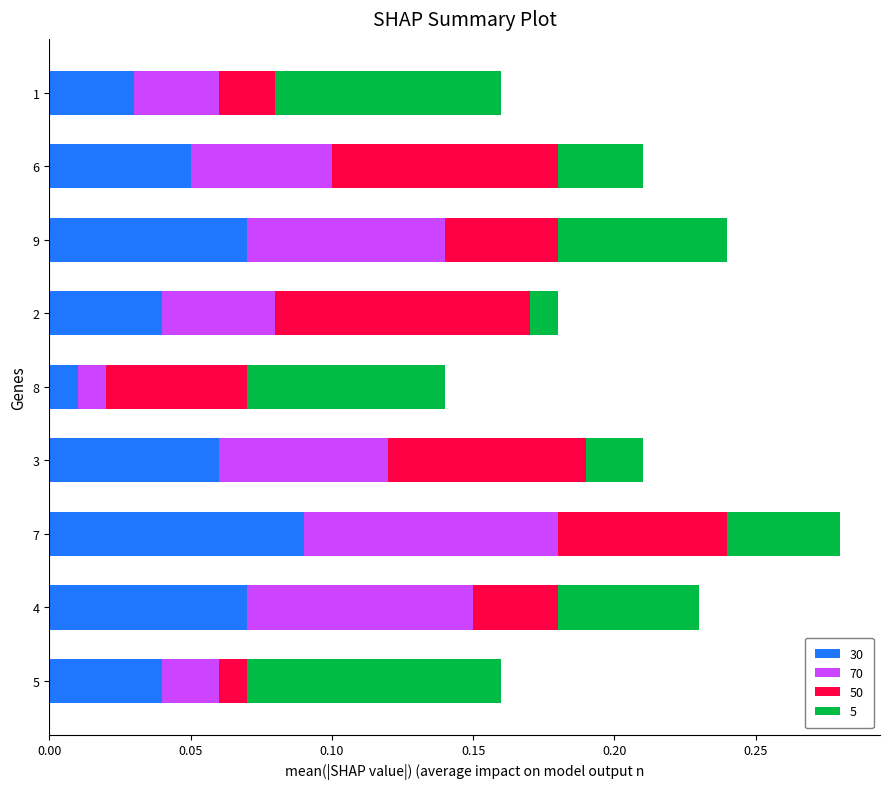

At which category is the sum across all series the highest?

7